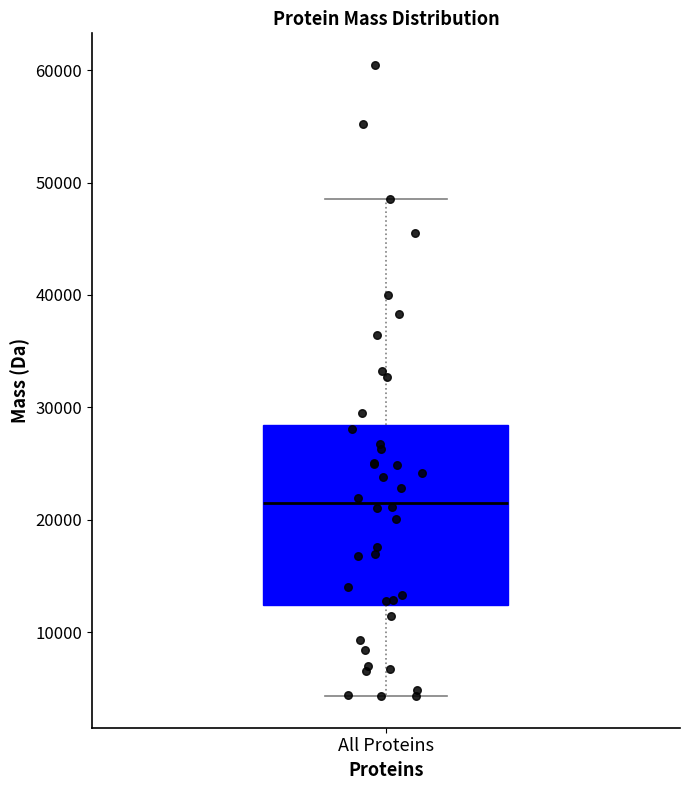

Where does the upper whisker of the box for All Proteins end on the y-axis? The values are not printed on the chart, so give them approximately, as read against the axis.

49000